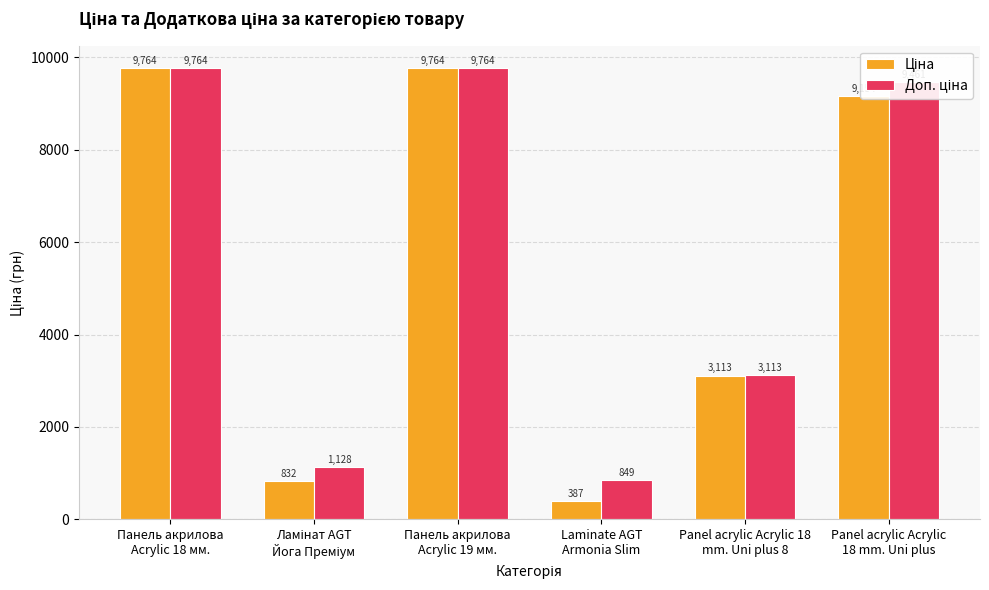

At how many categories does at least one series exceed 1031?

5